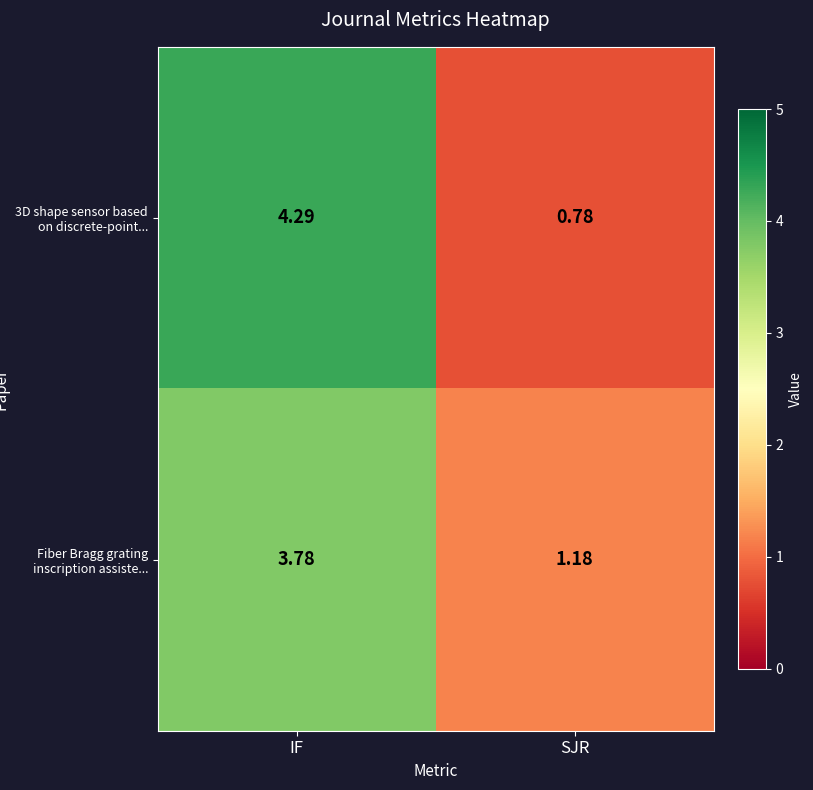

Where does the 3D shape sensor based on discrete-point... series first go above 4?

IF